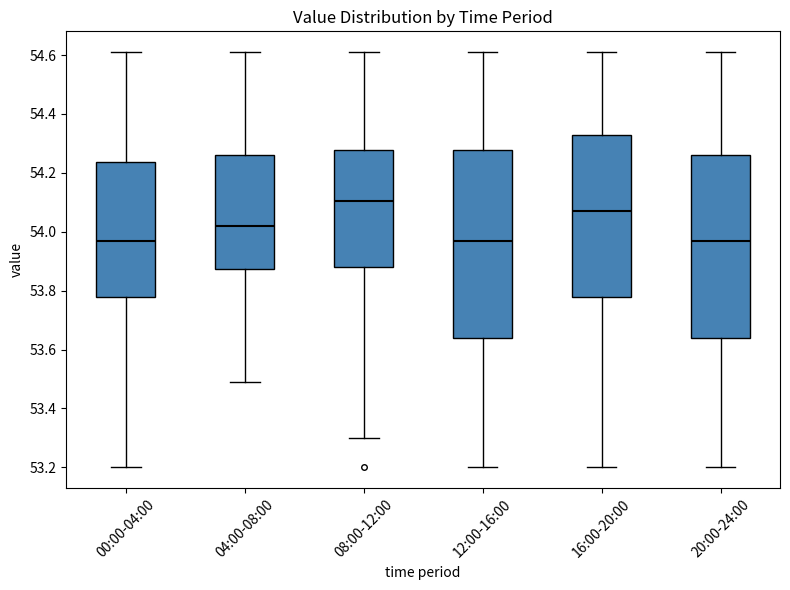

Reading left to right, read every box against the y-axis: the position of its median line, the range the box covers, and the ends of its whiskers. The values are not printed on the chart, so give them approximately, as read against the axis.

00:00-04:00: median 53.98, box 53.78 to 54.24, whiskers 53.20 to 54.62
04:00-08:00: median 54.02, box 53.88 to 54.26, whiskers 53.50 to 54.62
08:00-12:00: median 54.10, box 53.88 to 54.28, whiskers 53.30 to 54.62
12:00-16:00: median 53.98, box 53.64 to 54.28, whiskers 53.20 to 54.62
16:00-20:00: median 54.08, box 53.78 to 54.34, whiskers 53.20 to 54.62
20:00-24:00: median 53.98, box 53.64 to 54.26, whiskers 53.20 to 54.62